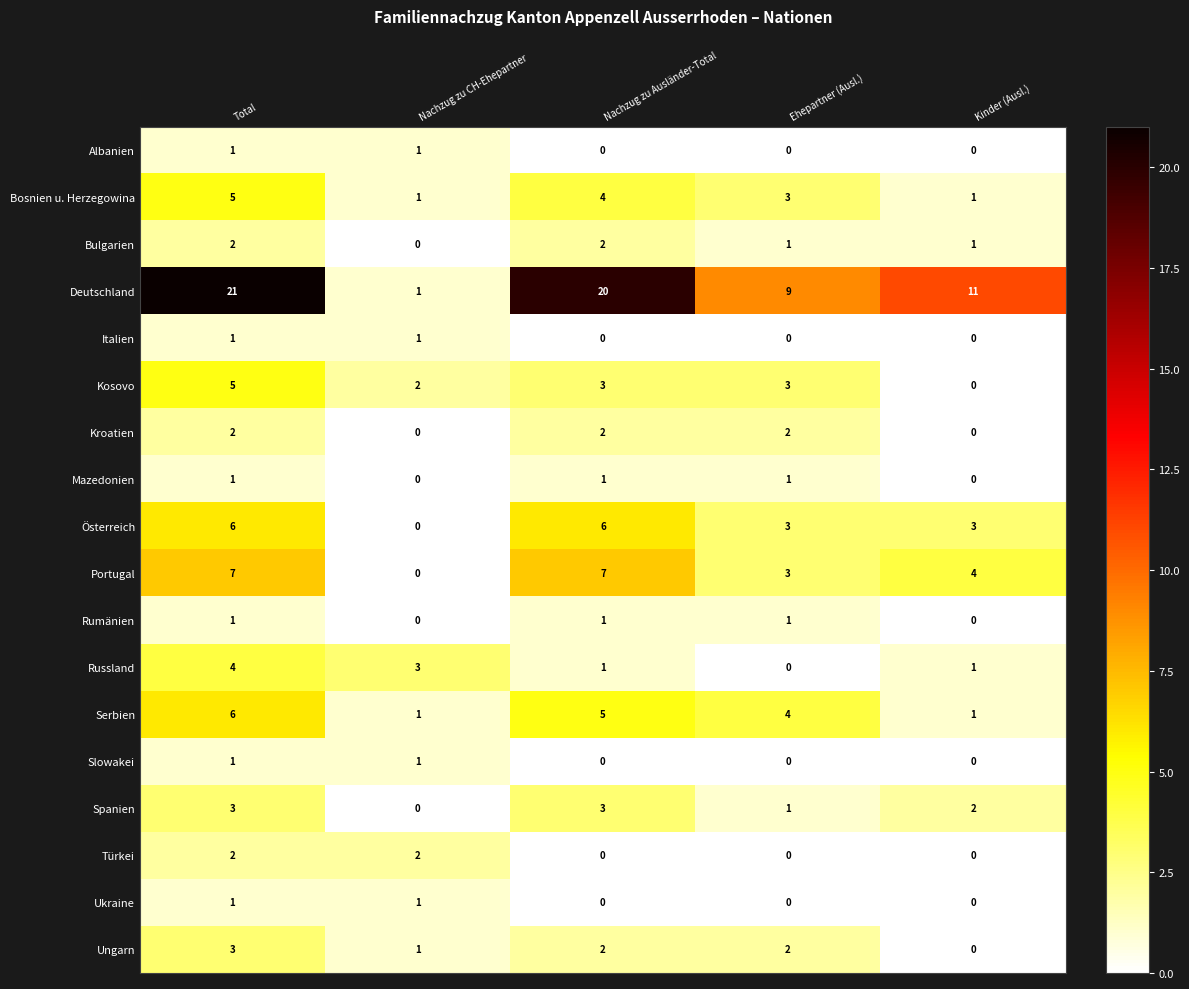

What is the difference between the maximum and minimum values in the Spanien series?

3